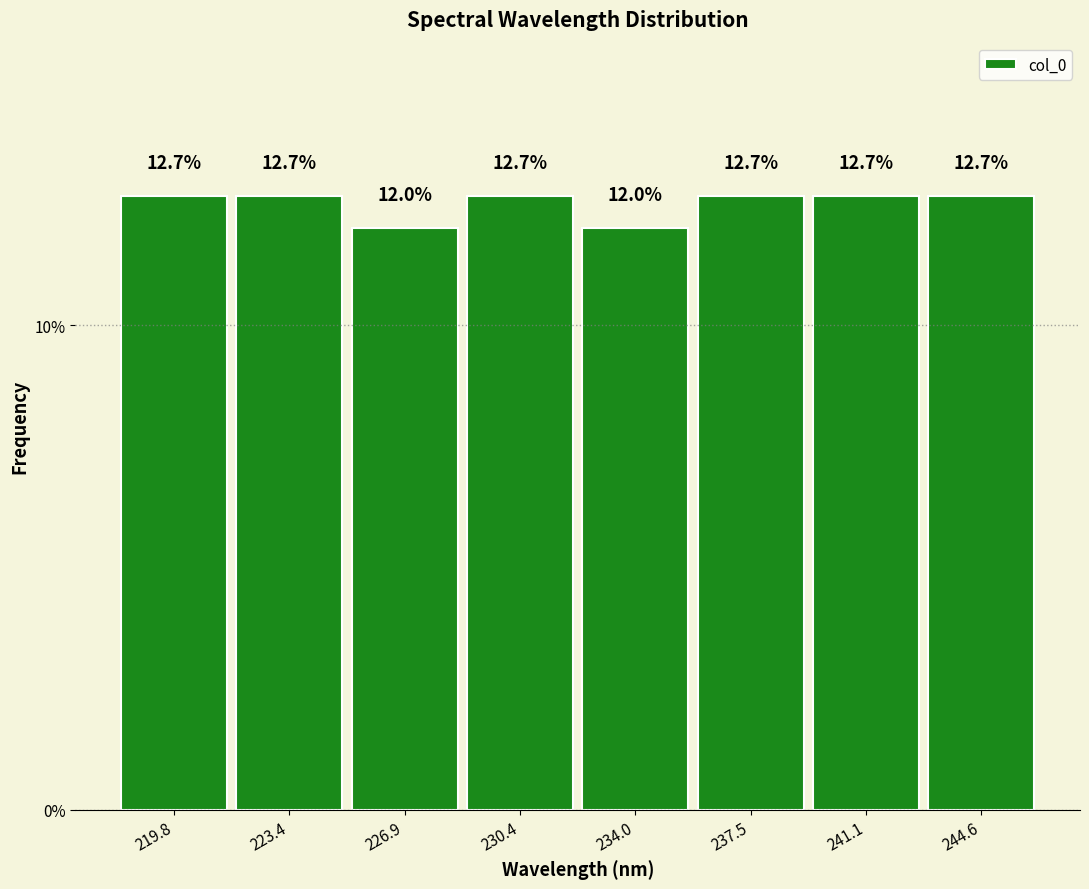

Reading left to right, transcribe this chart: for each bar, give the range it covers on the x-axis and its height. The bar edges are not printed on the chart, so give them approximately, as read against the axis.

218.0 to 221.5: 12.7
221.5 to 225.0: 12.7
225.0 to 228.5: 12.0
228.5 to 232.0: 12.7
232.0 to 236.0: 12.0
236.0 to 239.5: 12.7
239.5 to 243.0: 12.7
243.0 to 246.5: 12.7